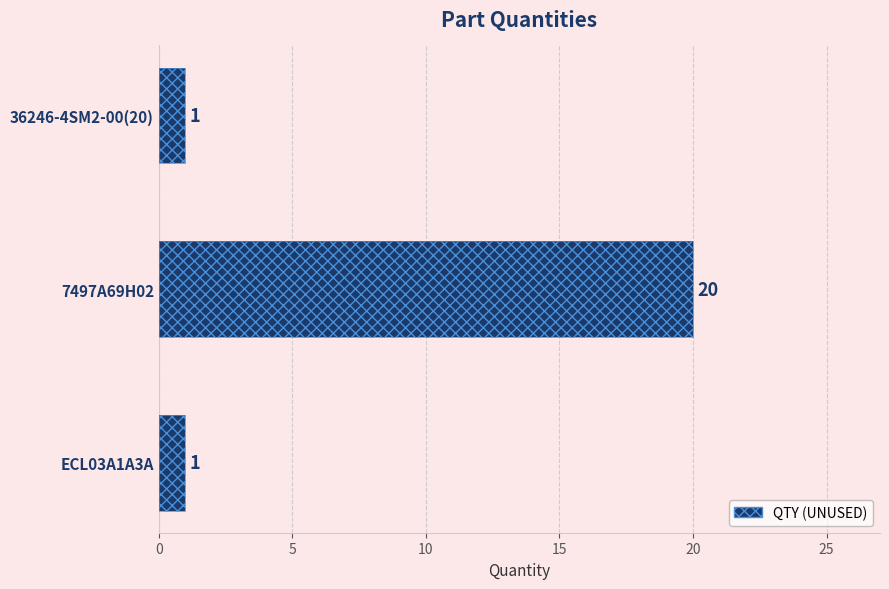

What is the greatest value displayed?

20